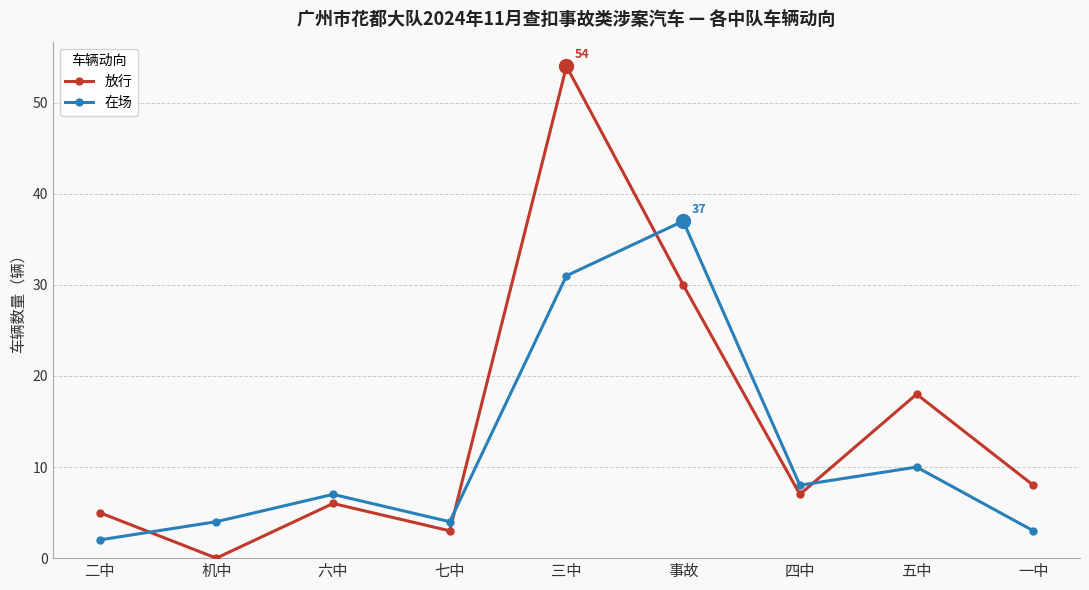

The value of 放行 at 机中 is 0. True or false?

True